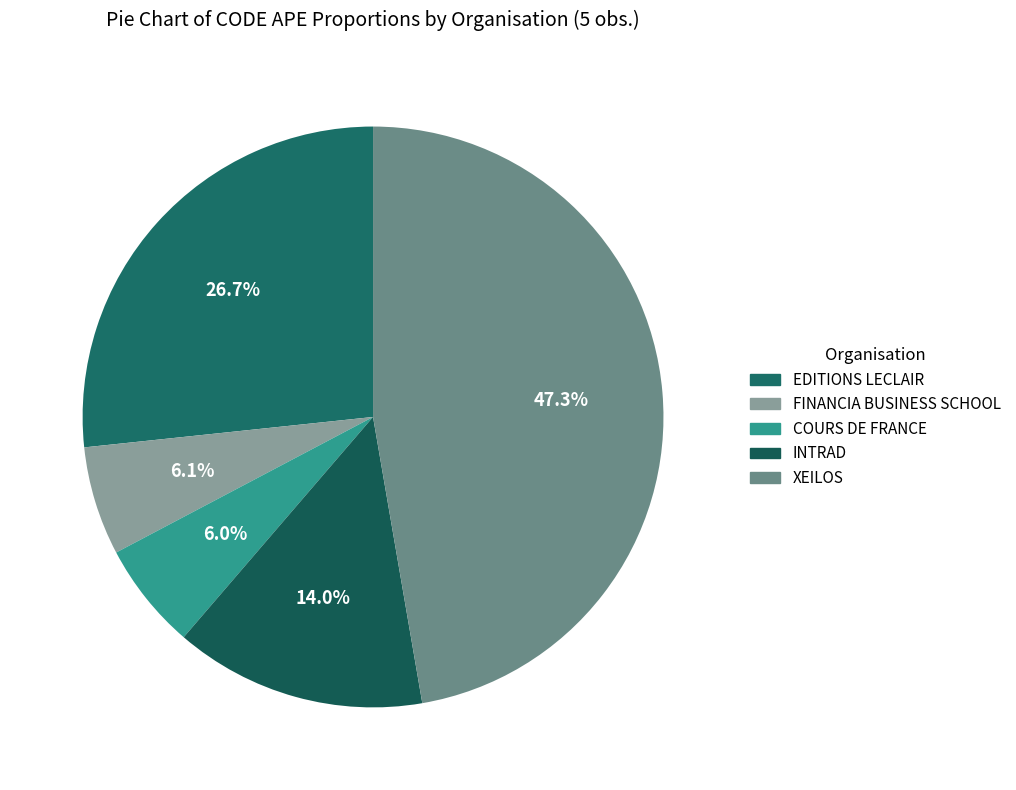

True or false: INTRAD accounts for 14% of the total.

True